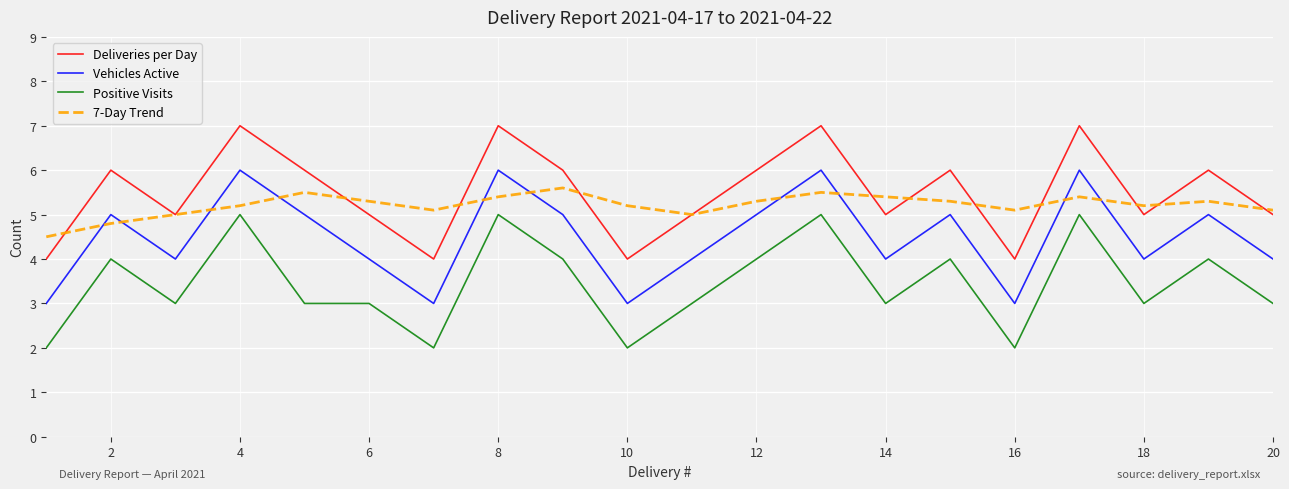

What is the maximum value for Positive Visits?

5.0